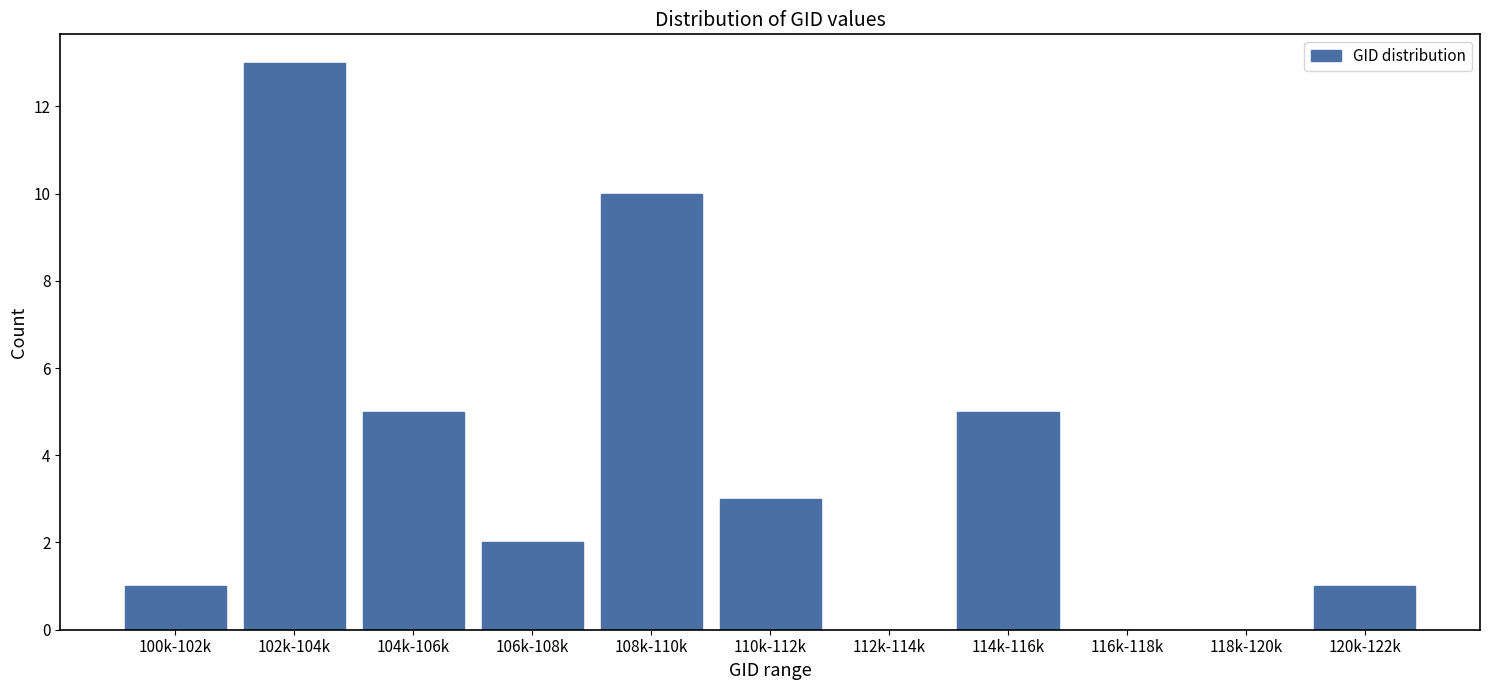

Reading left to right, list all the values displayed in this chart.

100k-102k=1	102k-104k=13	104k-106k=5	106k-108k=2	108k-110k=10	110k-112k=3	112k-114k=0	114k-116k=5	116k-118k=0	118k-120k=0	120k-122k=1